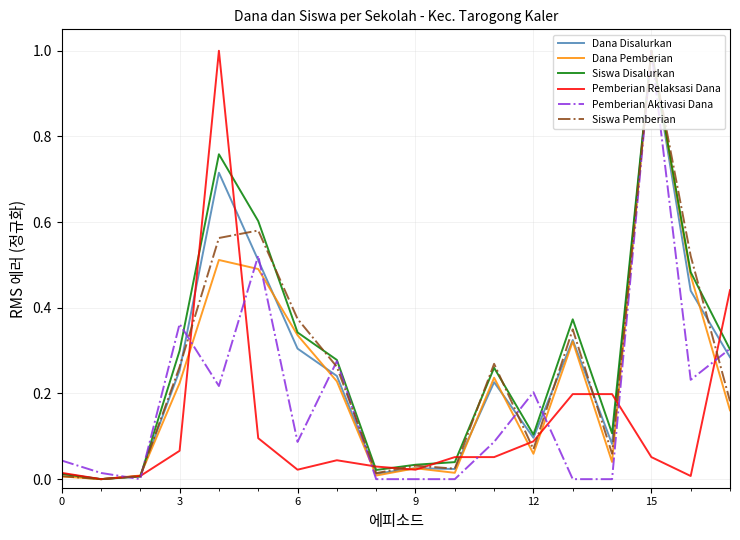

What is the greatest value displayed?

1.0